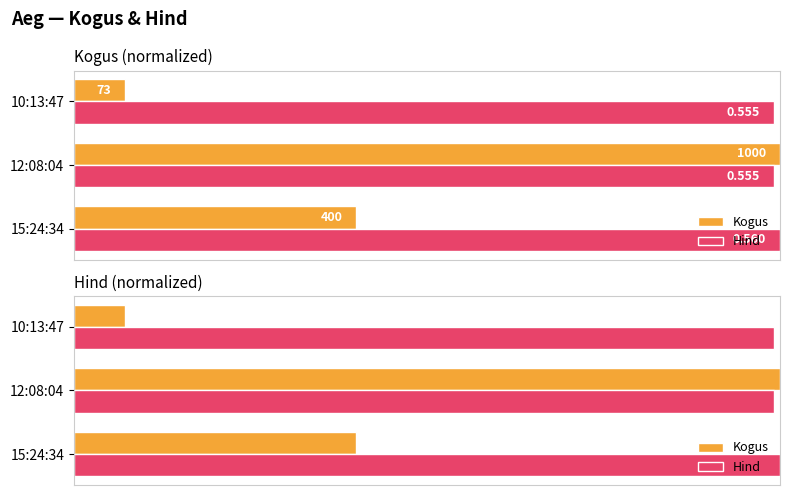

What are all the series names shown in the legend?

Kogus, Hind